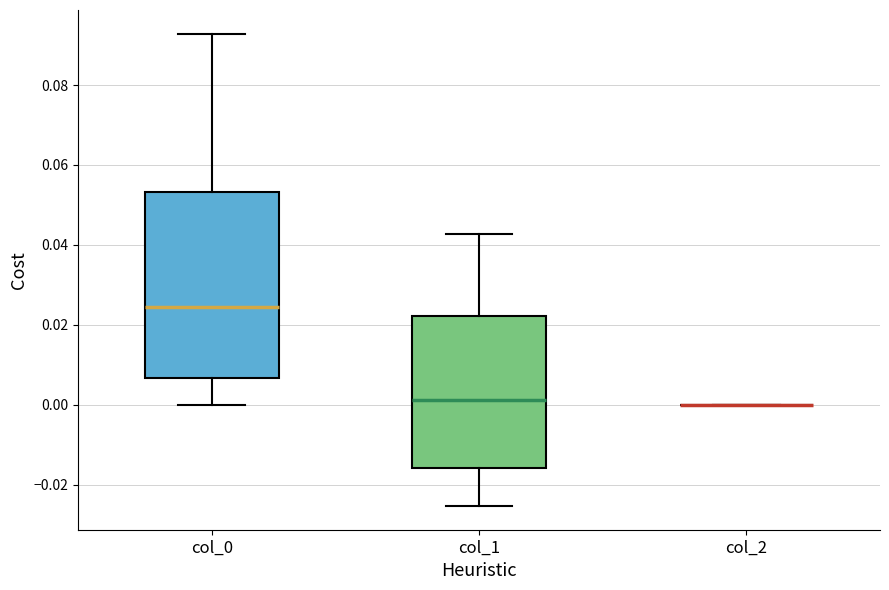

Reading left to right, transcribe this box plot: for each box, give where its median line is, the range the box spans, and where its two whiskers end, as read against the y-axis. The values are not printed on the chart, so give them approximately, as read against the axis.

col_0: median 0.024, box 0.006 to 0.054, whiskers 0.000 to 0.092
col_1: median 0.002, box -0.016 to 0.022, whiskers -0.026 to 0.042
col_2: box collapsed to a line at 0.000, whiskers 0.000 to 0.000